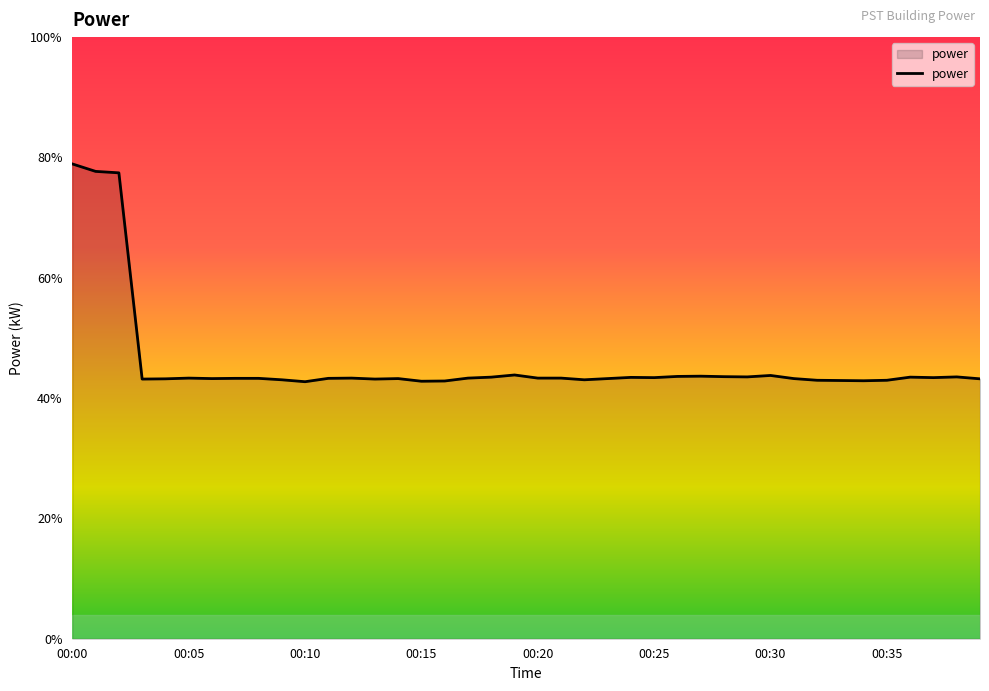

List the labels in order of value, smallest first.

00:10, 00:15, 00:16, 00:34, 00:33, 00:32, 00:35, 00:09, 00:22, 00:03, 00:13, 00:04, 00:39, 00:06, 00:14, 00:23, 00:31, 00:07, 00:08, 00:11, 00:05, 00:12, 00:17, 00:20, 00:21, 00:25, 00:37, 00:24, 00:18, 00:36, 00:29, 00:38, 00:28, 00:26, 00:27, 00:30, 00:19, 00:02, 00:01, 00:00